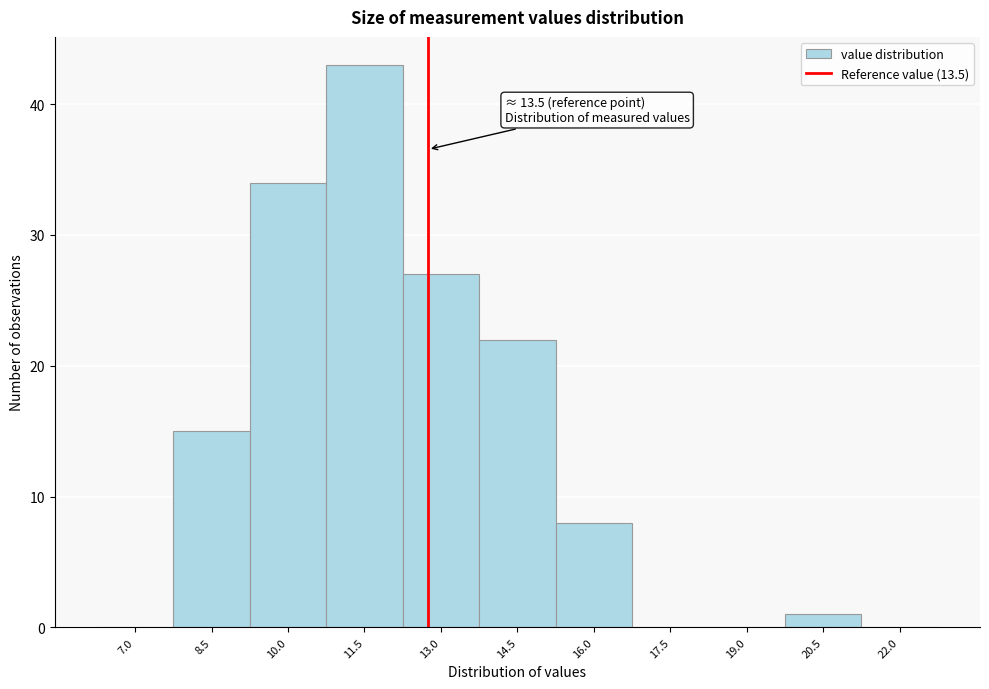

Reading right to left, transcribe all the data shown in this chart.

22.0=0	20.5=1	19.0=0	17.5=0	16.0=8	14.5=22	13.0=27	11.5=43	10.0=34	8.5=15	7.0=0